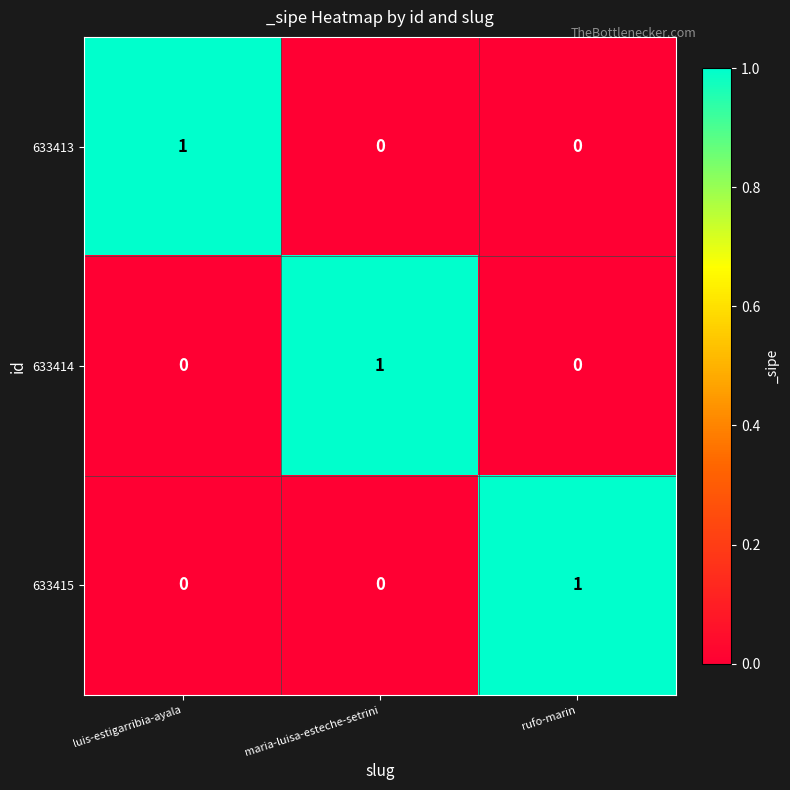

Which category has the highest value in the 633414 series?

maria-luisa-esteche-setrini